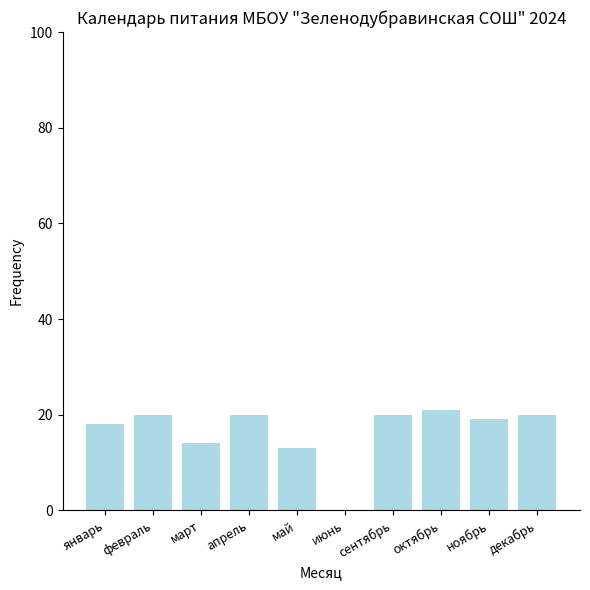

What is the greatest value displayed?

21